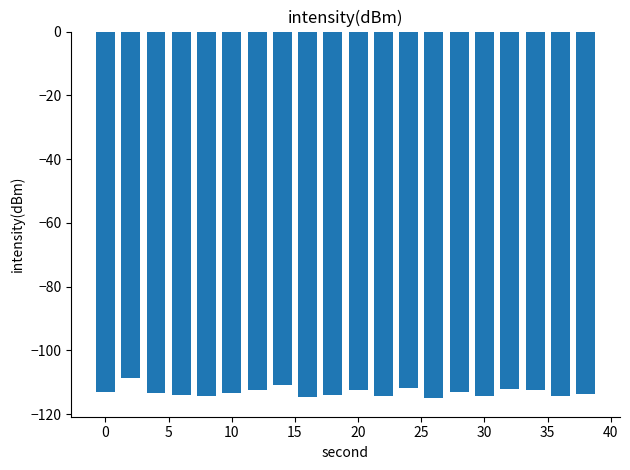

What is the value of the 13th bar from the left?

-111.9